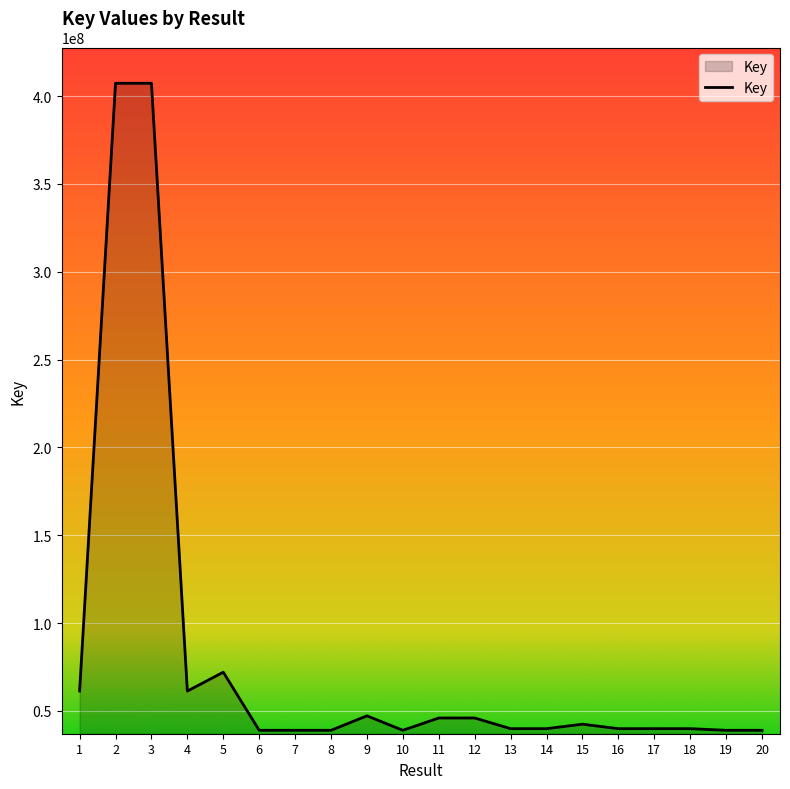

What is the average value?

81212784